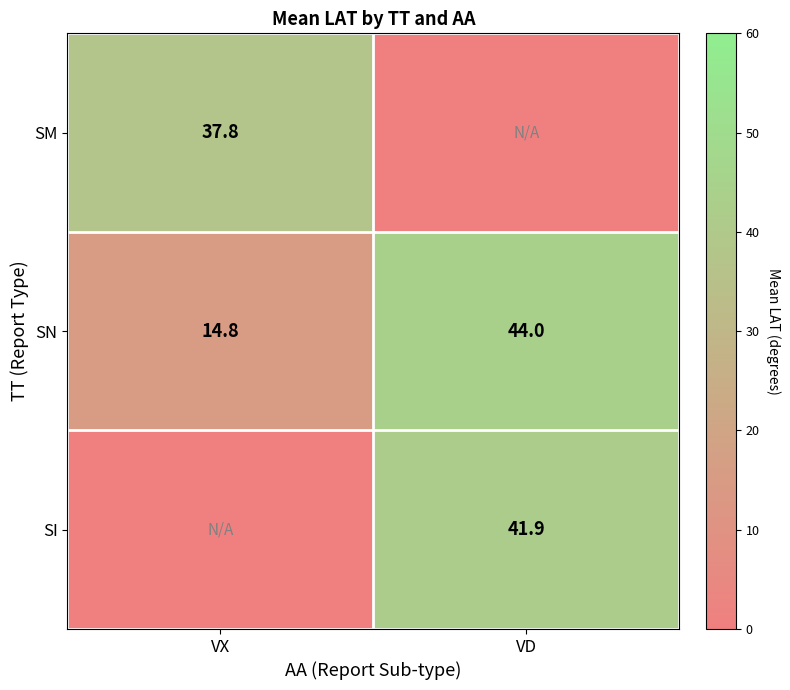

Is it true that SN equals 9.7 at VD?

False